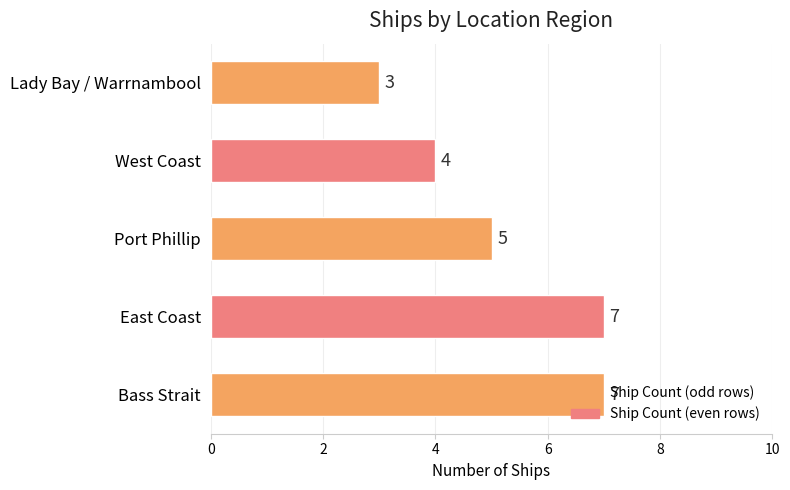

Which label corresponds to the smallest value in the chart?

Lady Bay / Warrnambool